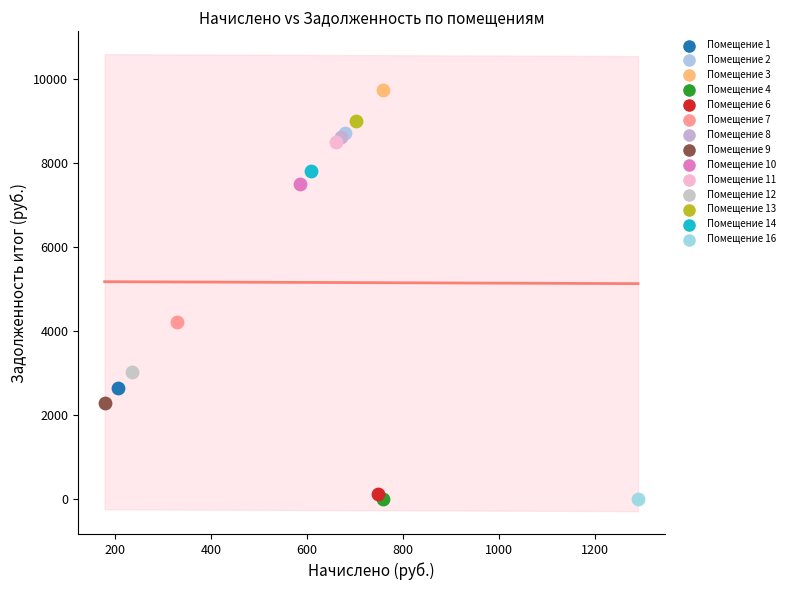

Which series reaches the maximum Y coordinate?

Помещение 3